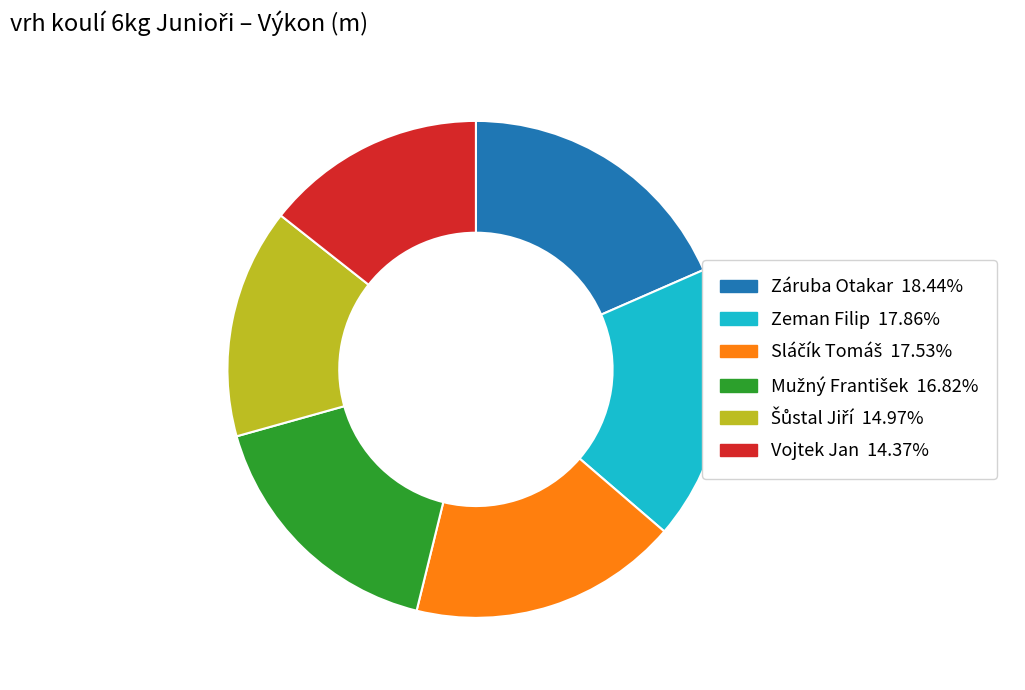

Does any single category account for the majority?

No